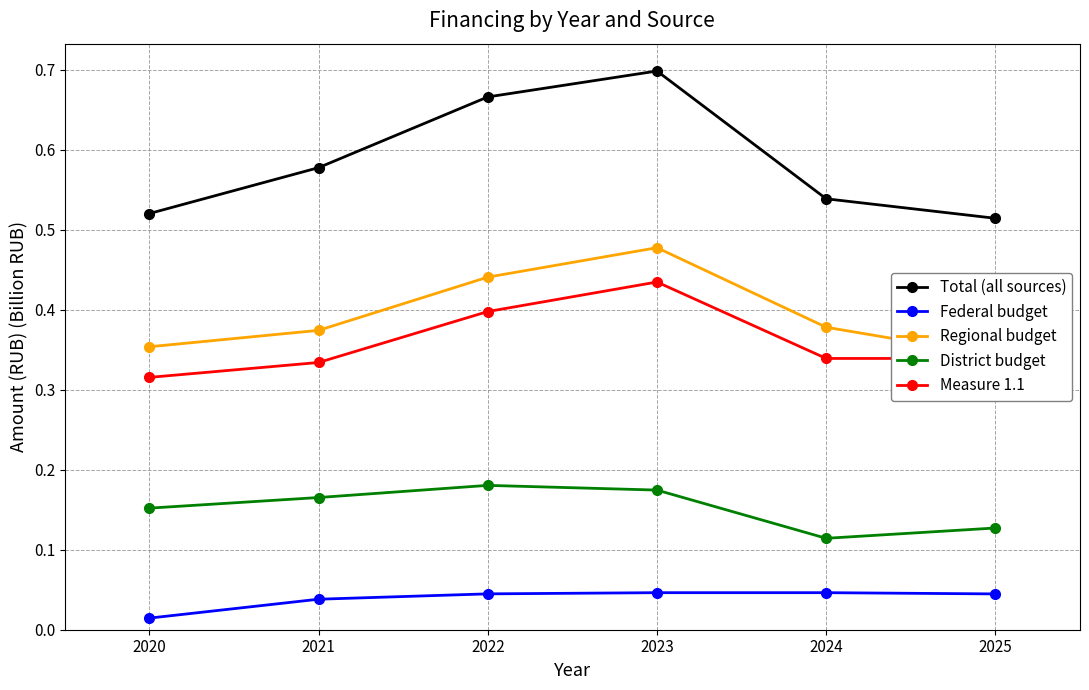

At 2025, list the series in order from smallest to largest.

Federal budget, District budget, Measure 1.1, Regional budget, Total (all sources)